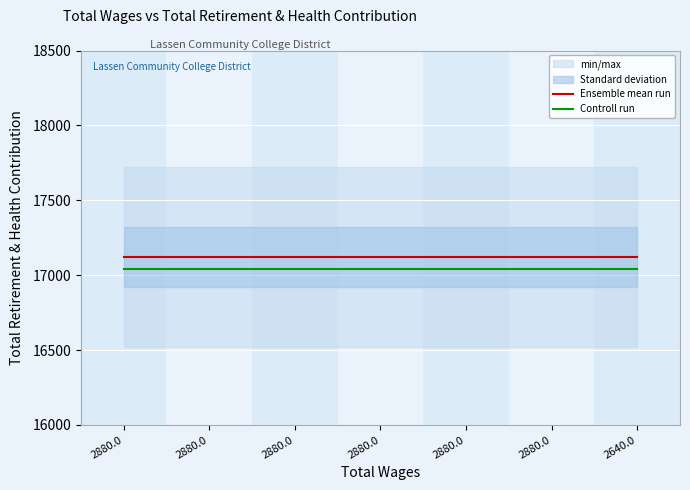

What is the minimum value for Ensemble mean run?

17122